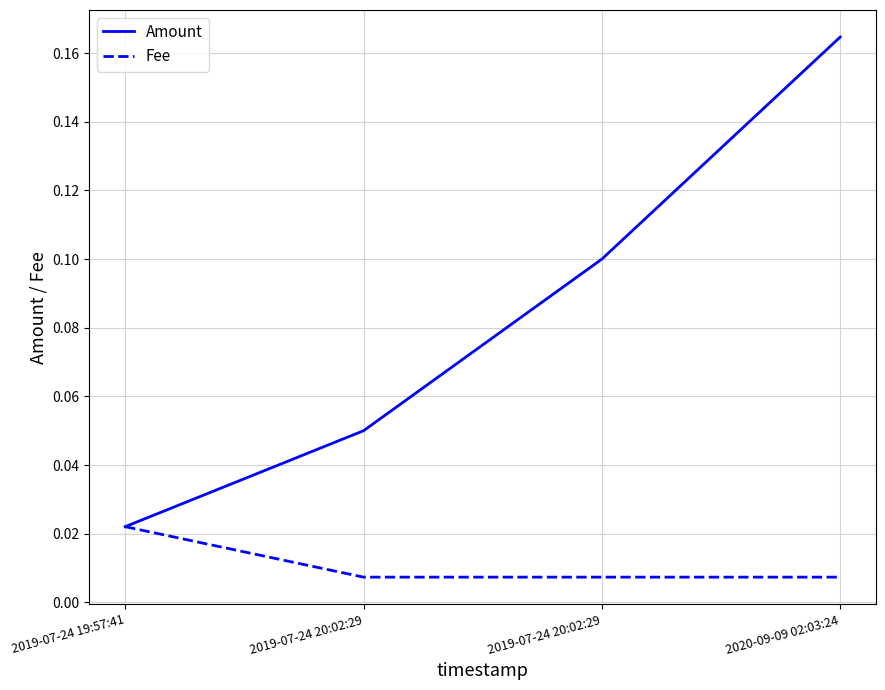

At 2019-07-24 20:02:29, list the series in order from largest to smallest.

Amount, Fee